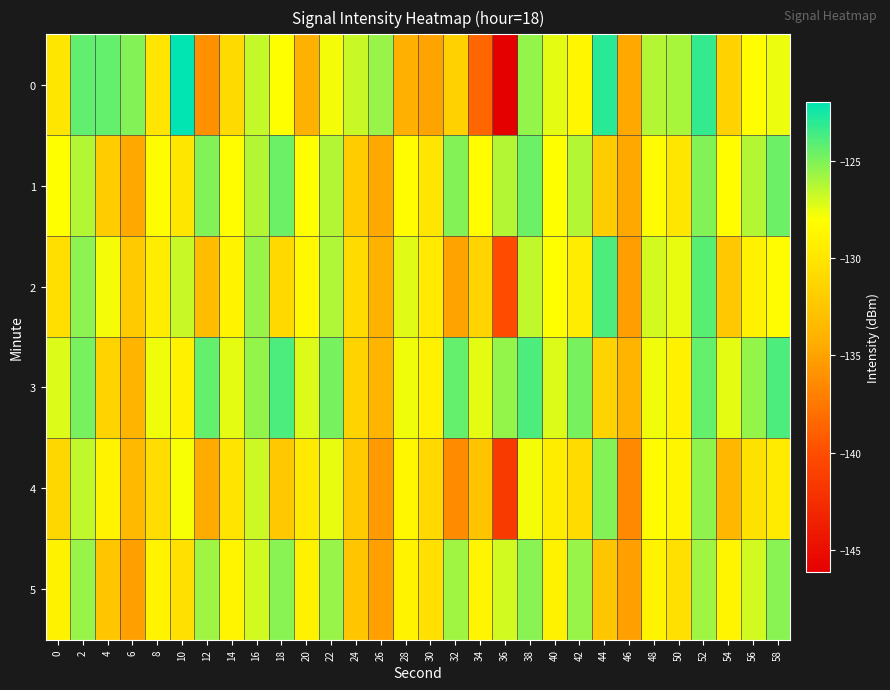

Between 10 and 26, which series saw the biggest shift?

4